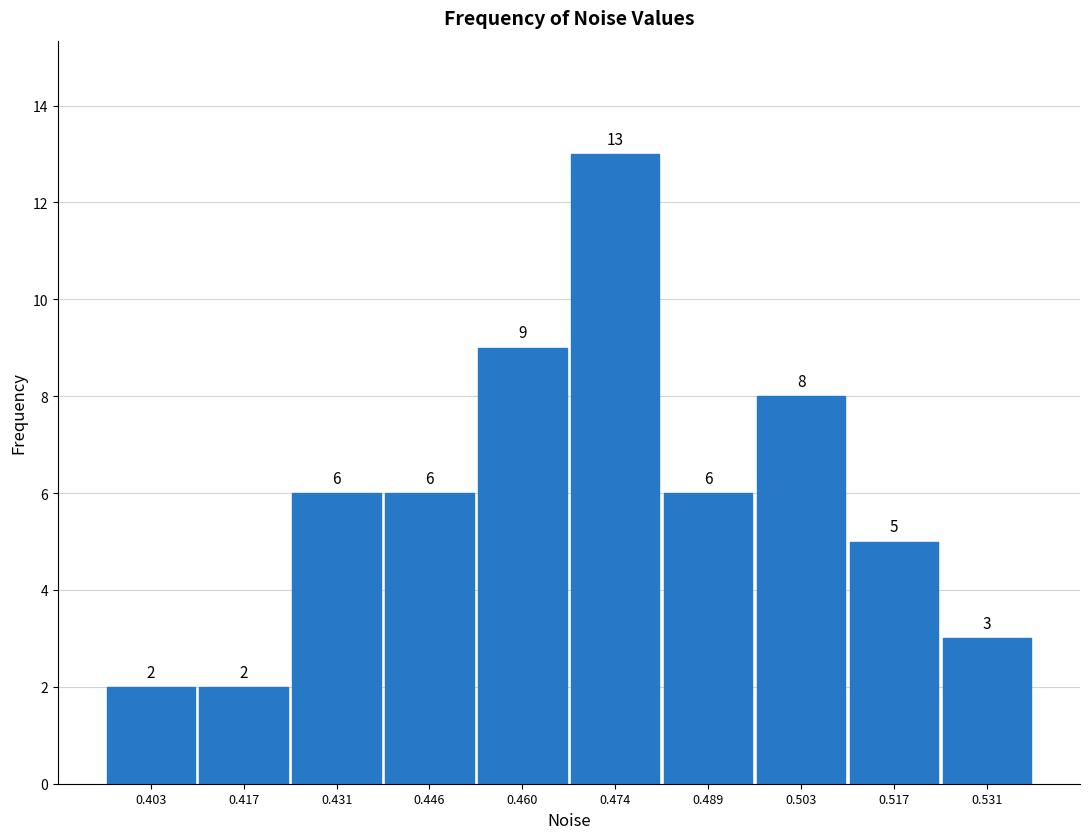

What is the height of the bar covering 0.510 to 0.524 on the x-axis? The bar edges are not printed on the chart, so give them approximately, as read against the axis.

5